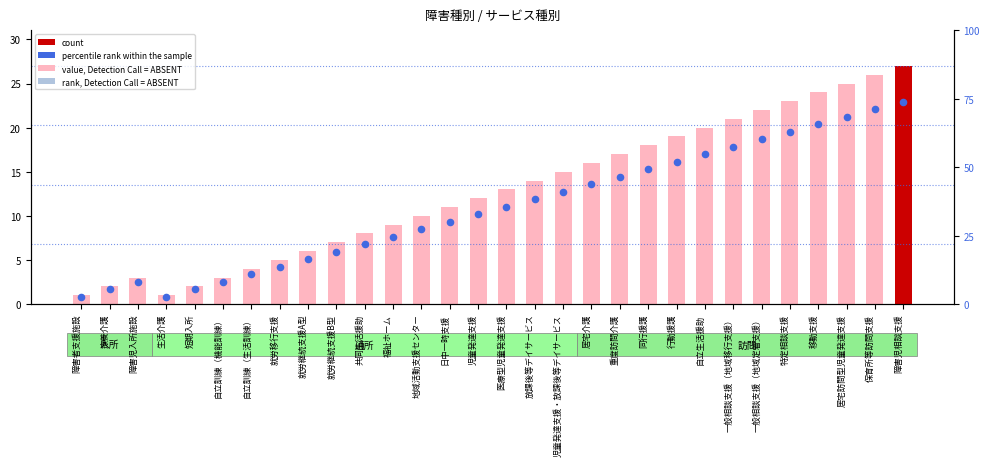

Is the value of rank, Detection Call = ABSENT at 児童発達支援 greater than the value of value, Detection Call = ABSENT at 障害児入所施設?

Yes